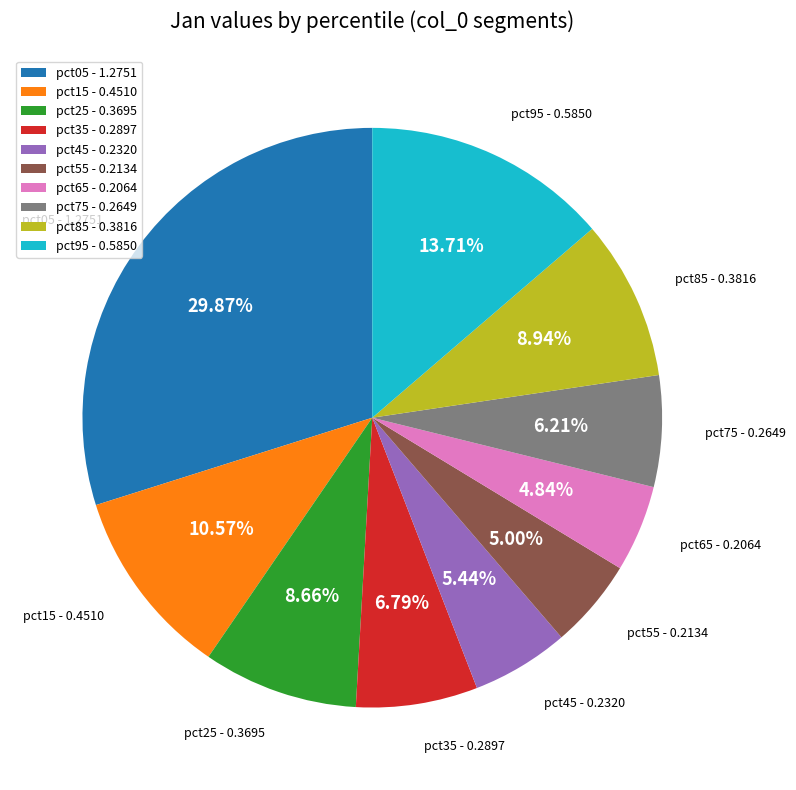

Count the number of slices in the pie.

10